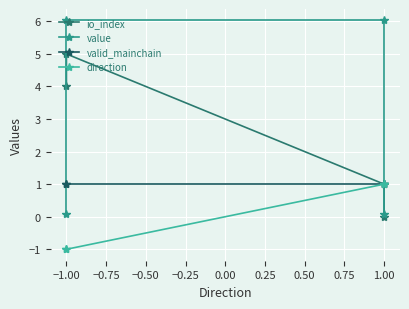

Count the number of categories in the chart.

4